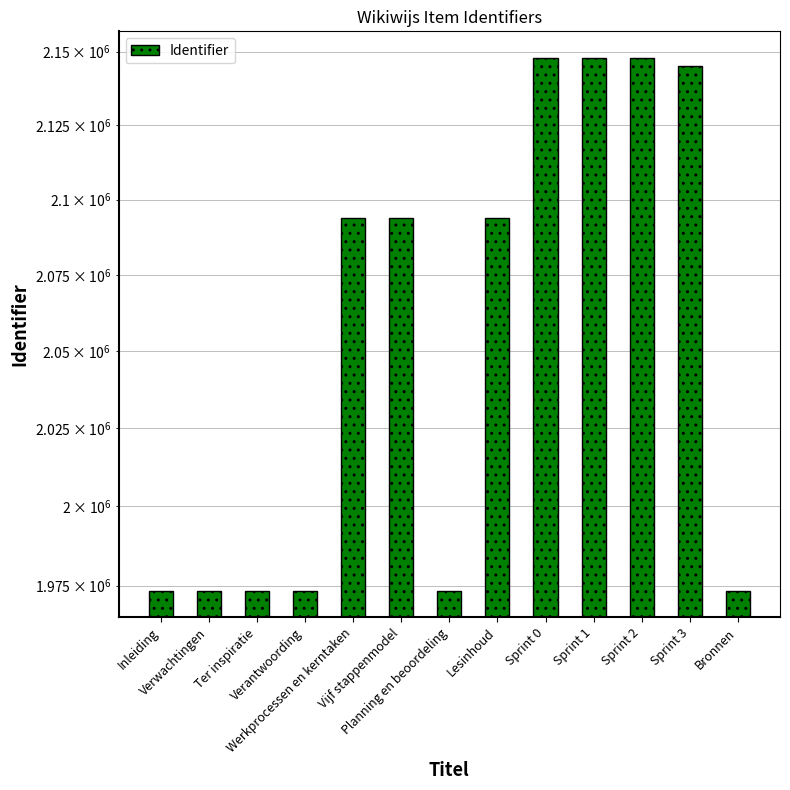

Is it true that the value at Werkprocessen en kerntaken is 1104748?

False